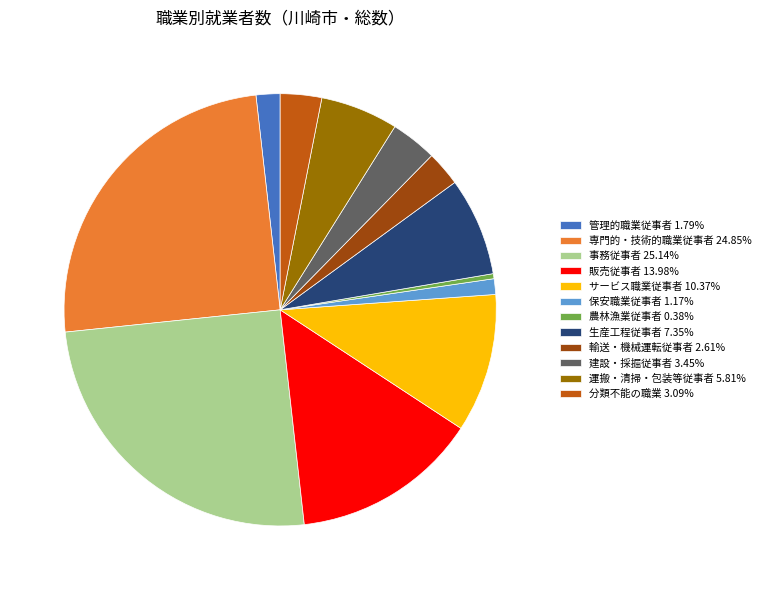

Do 分類不能の職業 3.09% and 輸送・機械運転従事者 2.61% together represent more than half of the pie?

No